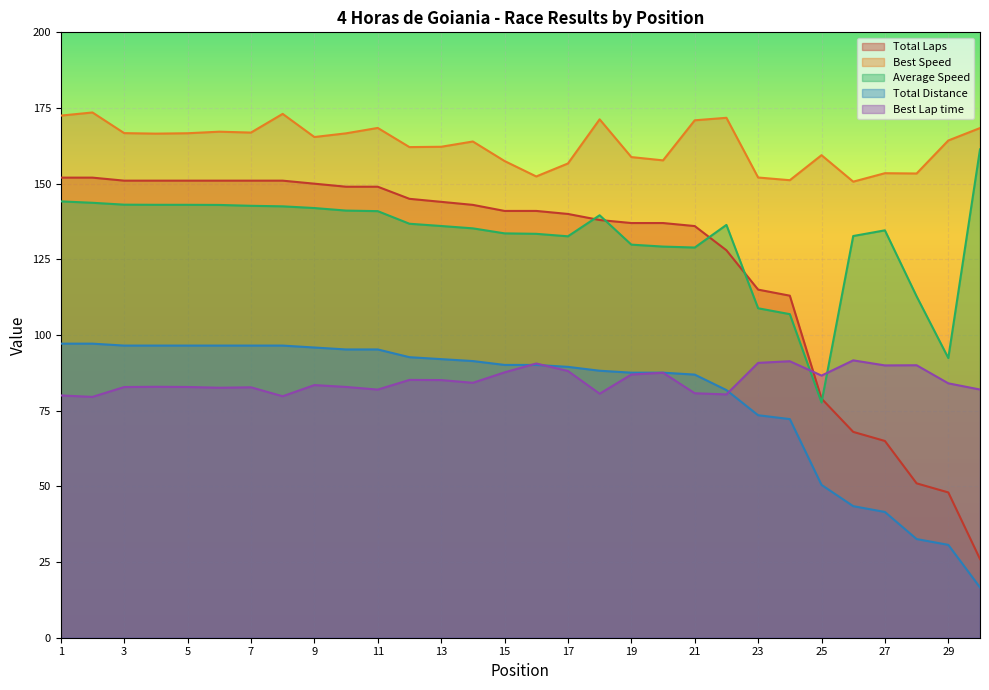

What is the sum of all Total Laps values?

3753.0